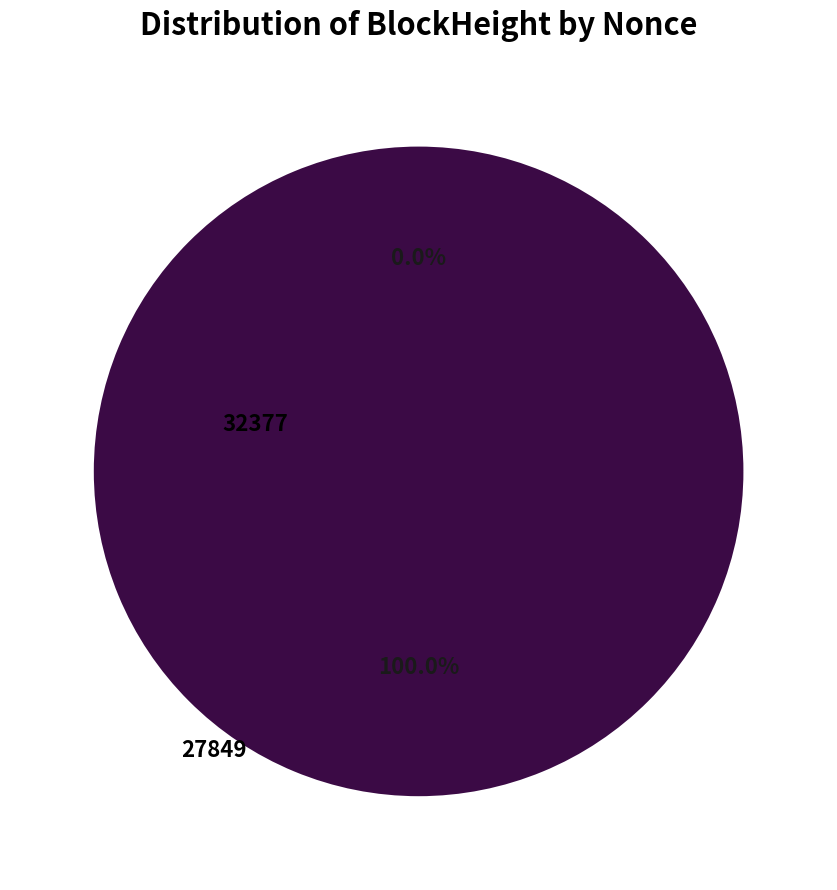

Rank the categories by value from highest to lowest.

27849, 32377